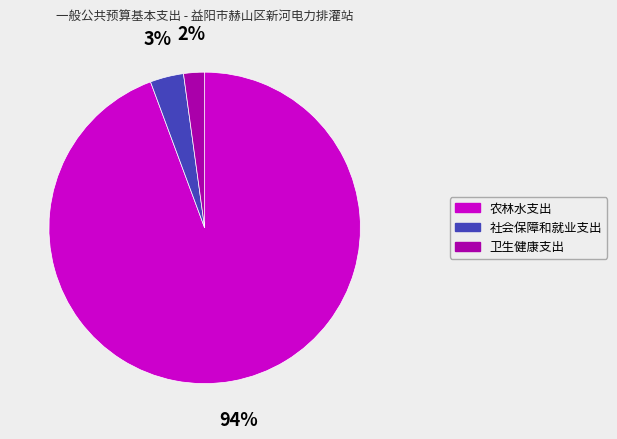

To the nearest percent, what portion does 卫生健康支出 represent?

2%